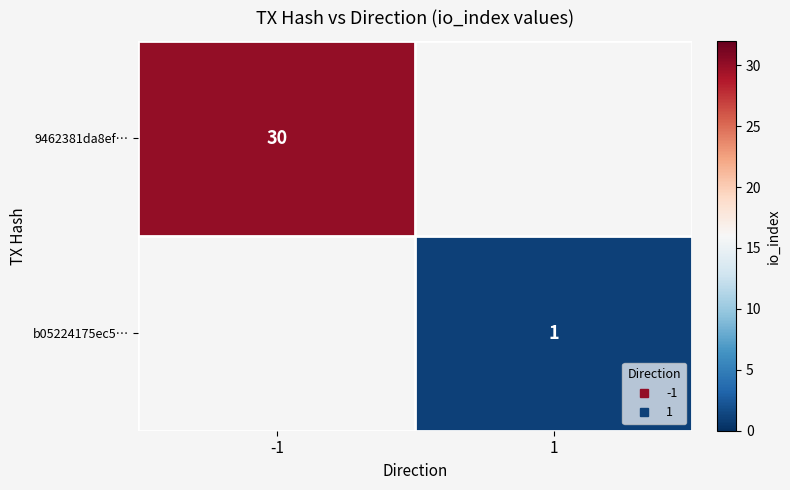

What is the smallest value displayed?

1.0